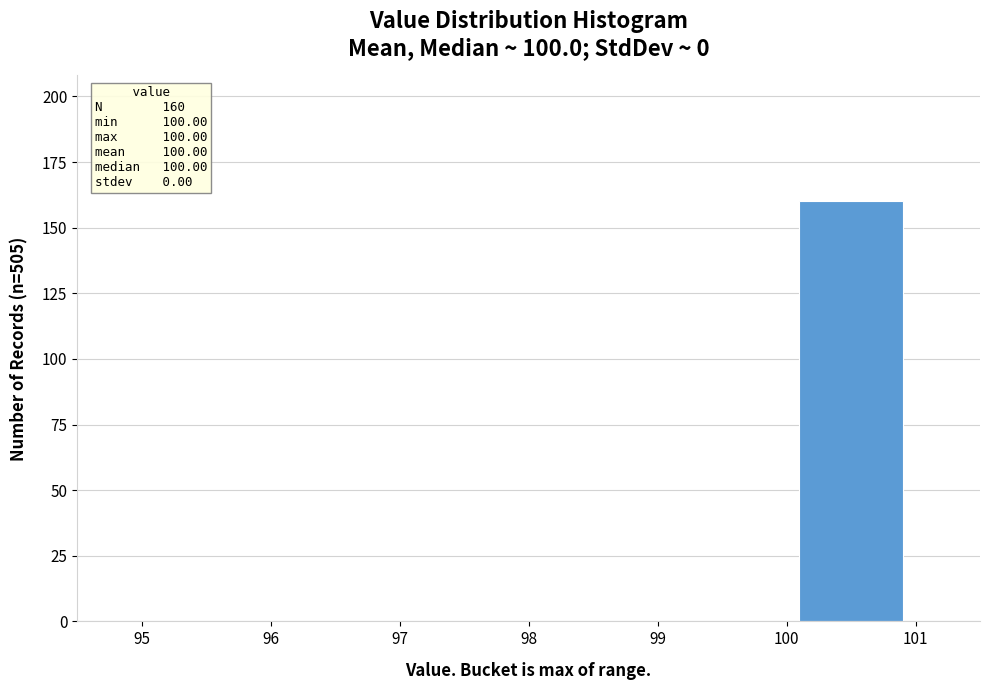

Which range on the x-axis has the tallest bar?

100 to 101